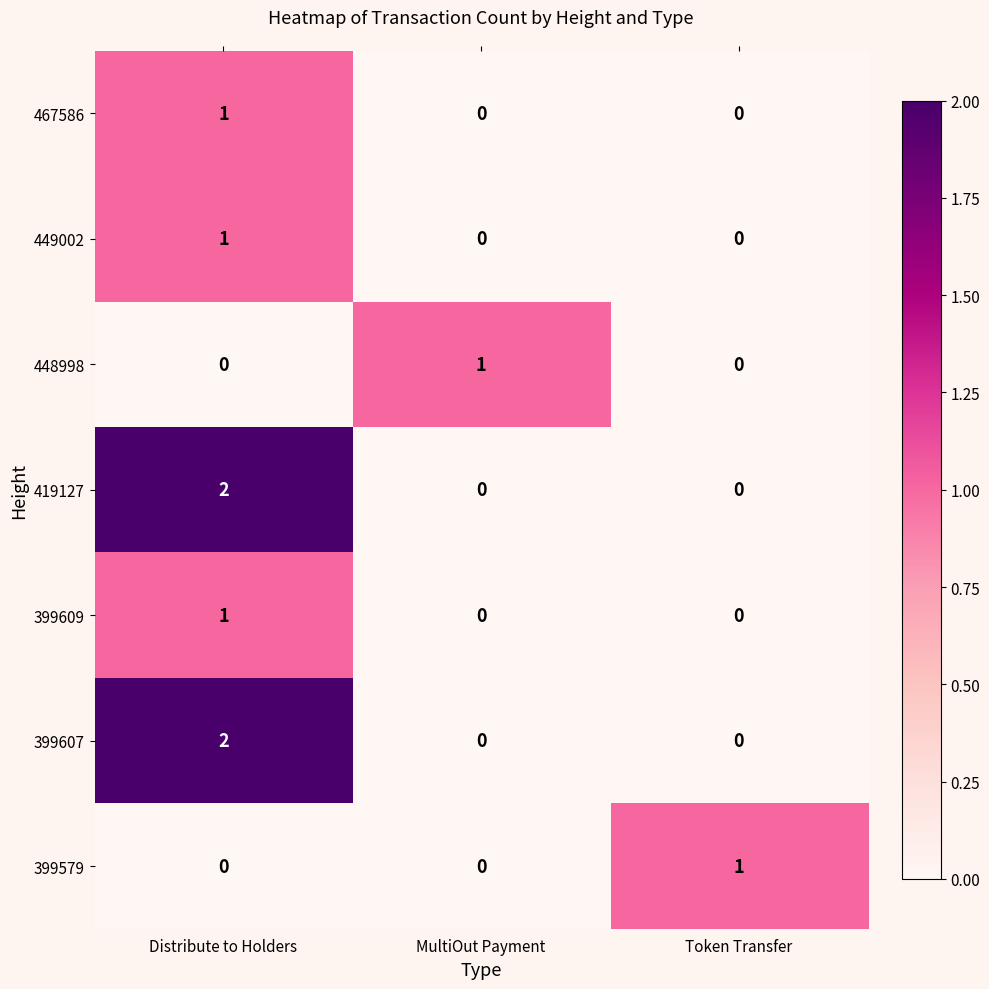

What is the spread (max minus min) of values at Token Transfer?

1